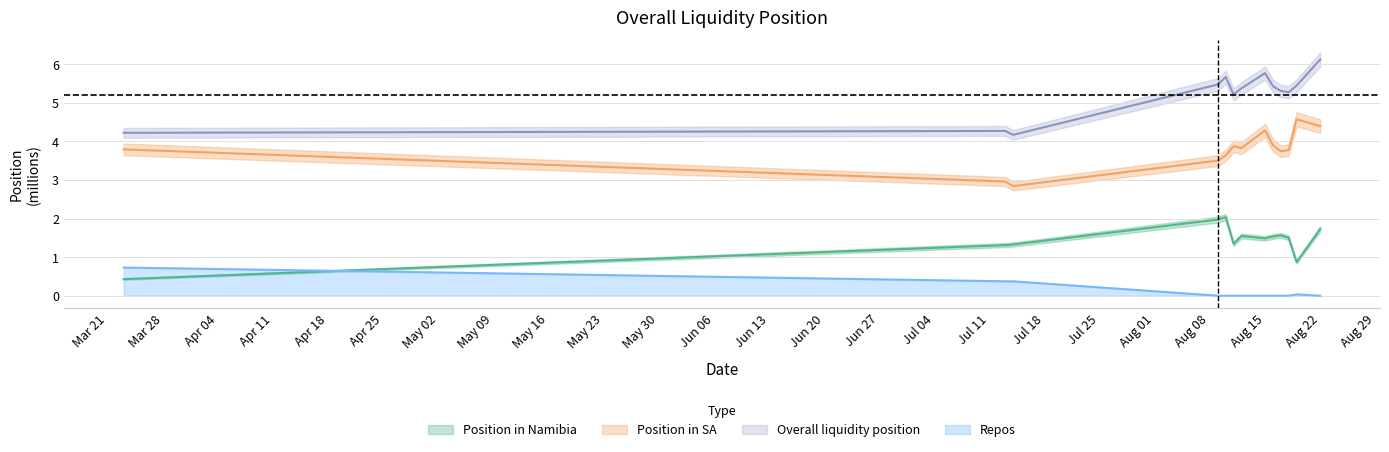

What is the sum of all Repos values?

1.5